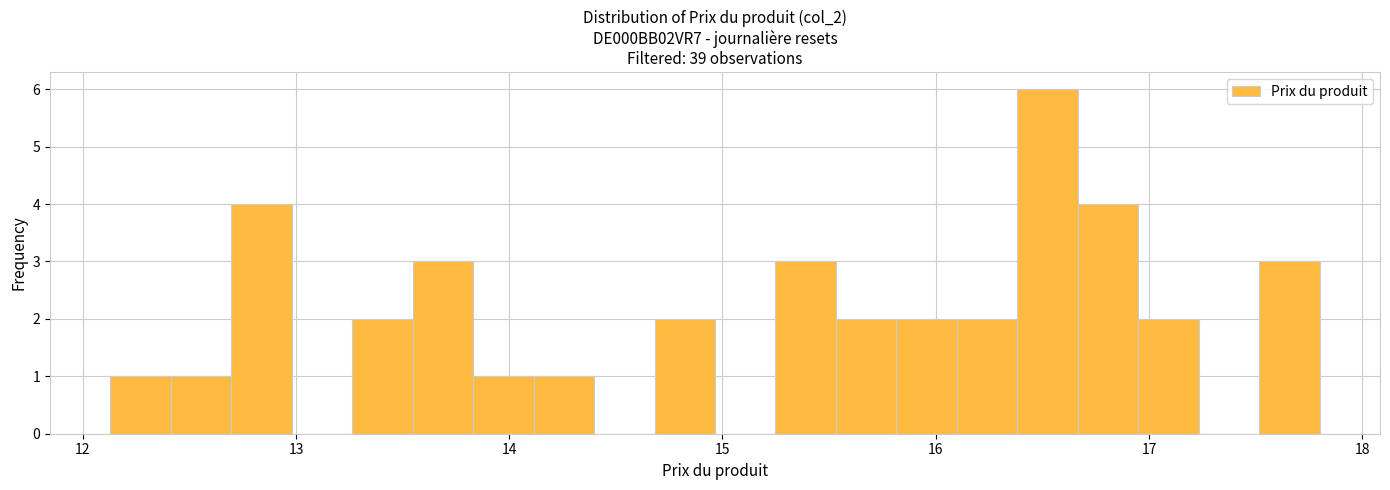

Around what value on the x-axis is the tallest bar? Give the approximate position of its centre, as read against the axis.

16.5